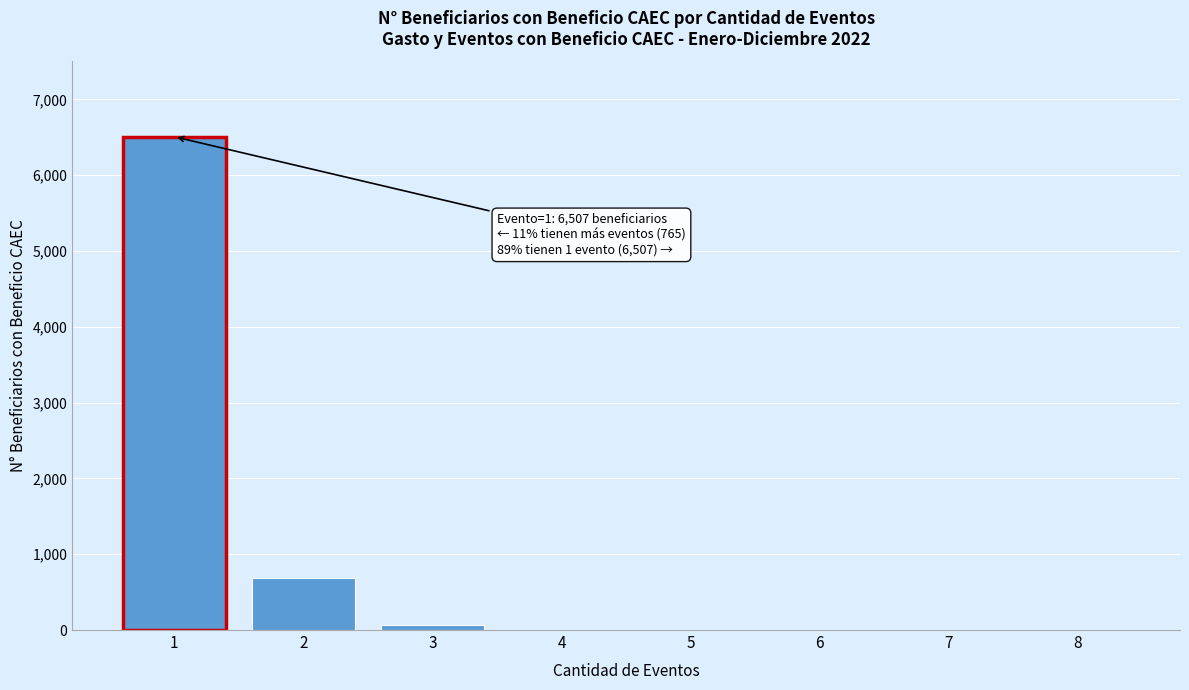

The value at 7 is -3381. True or false?

False